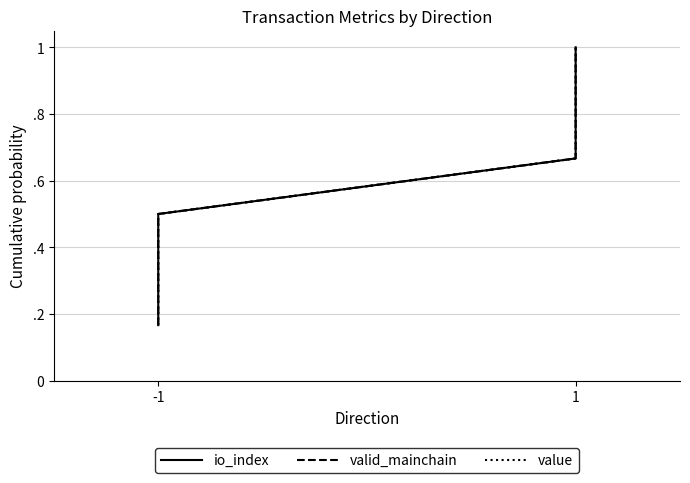

Which series has the largest total across all categories?

io_index